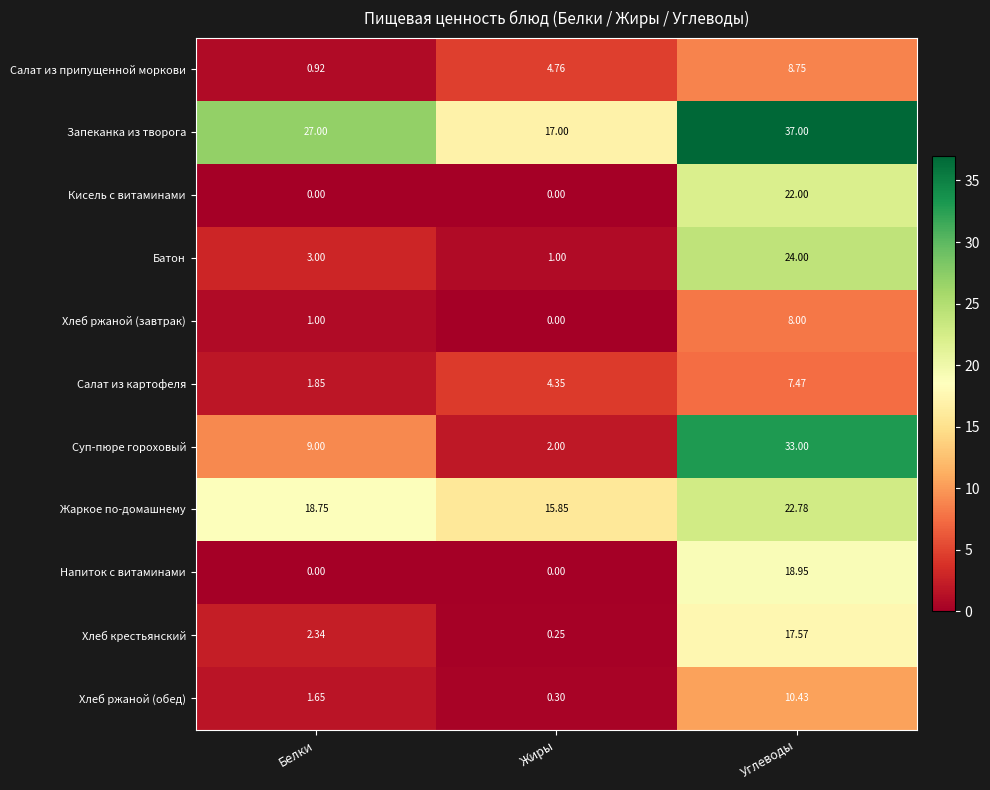

Which category has the highest value across all series?

Углеводы